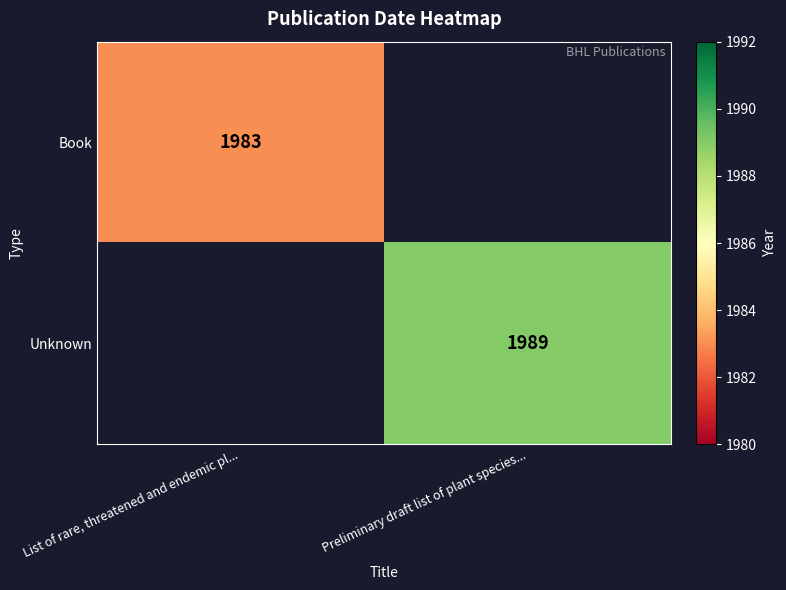

True or false: Book has a value of 2731.5 at List of rare, threatened and endemic pl....

False